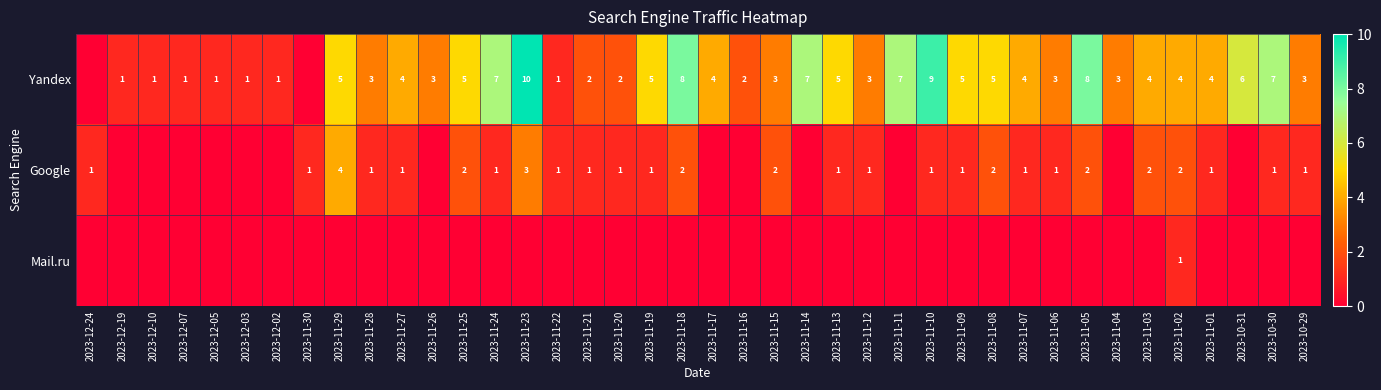

The Yandex series shows 2 at 2023-11-02. True or false?

False